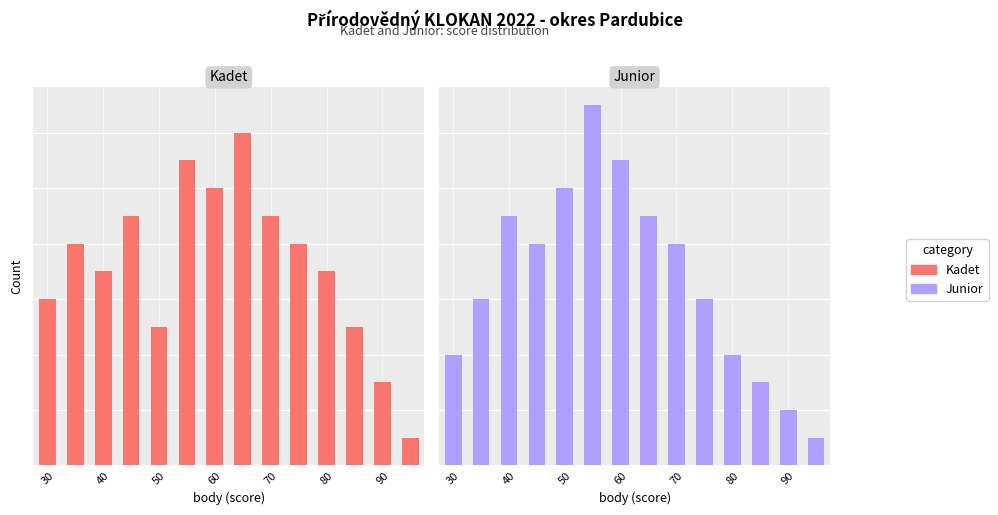

What are all the series names shown in the legend?

kadet, junior